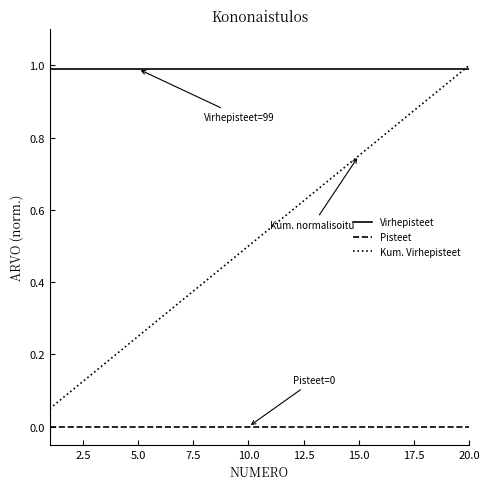

Which series has the widest spread of values?

Kum. Virhepisteet